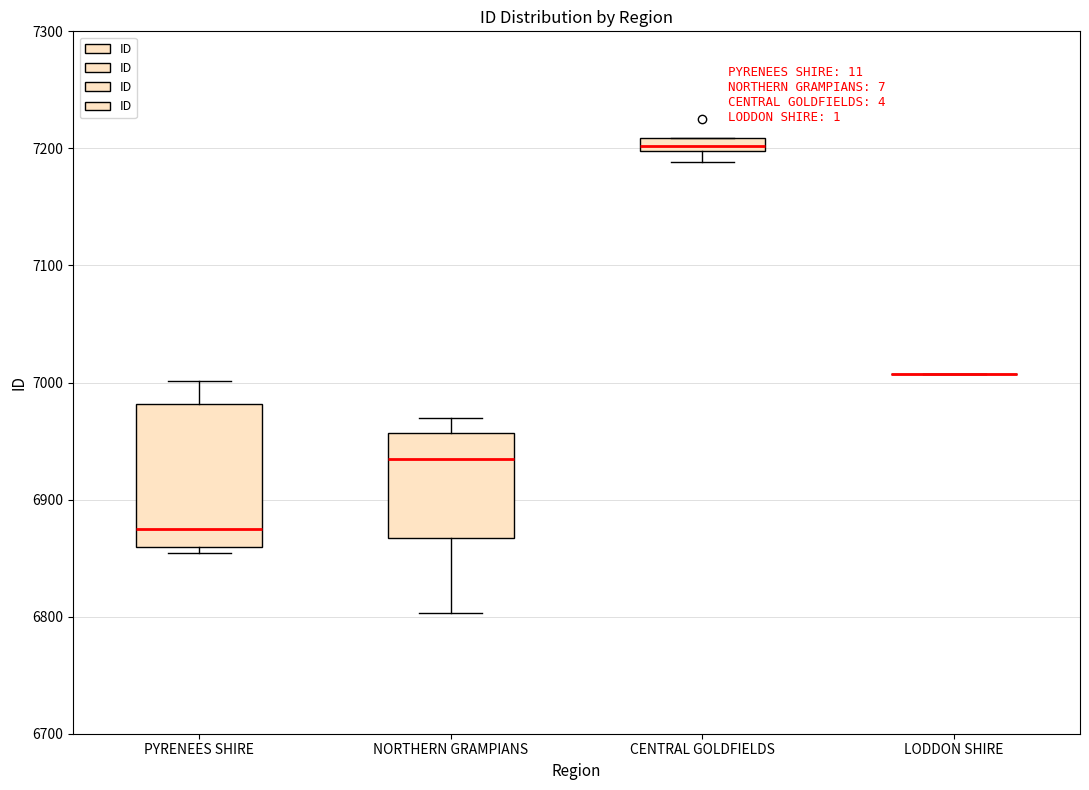

Which box is the tallest, from its lower edge to its upper edge?

PYRENEES SHIRE